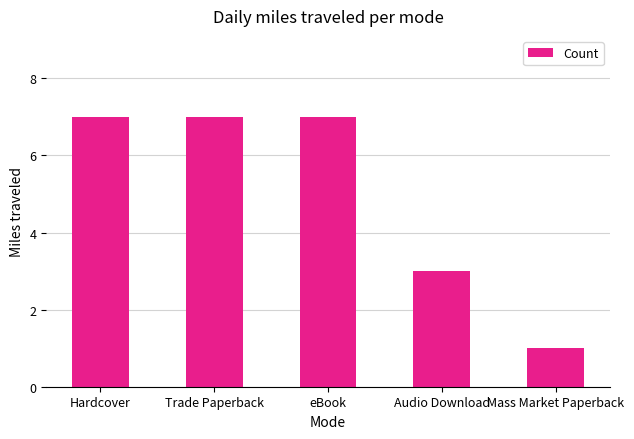

Which has a higher value, Hardcover or Audio Download?

Hardcover